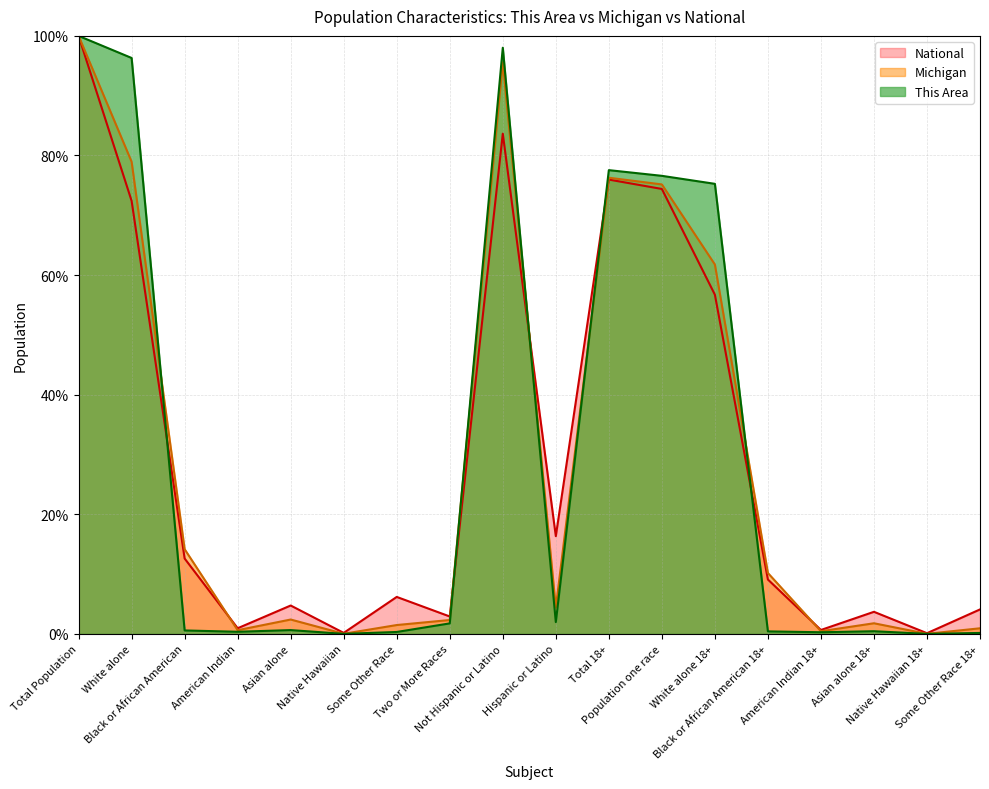

List the series in order of their overall mean, lowest first.

National, Michigan, This Area